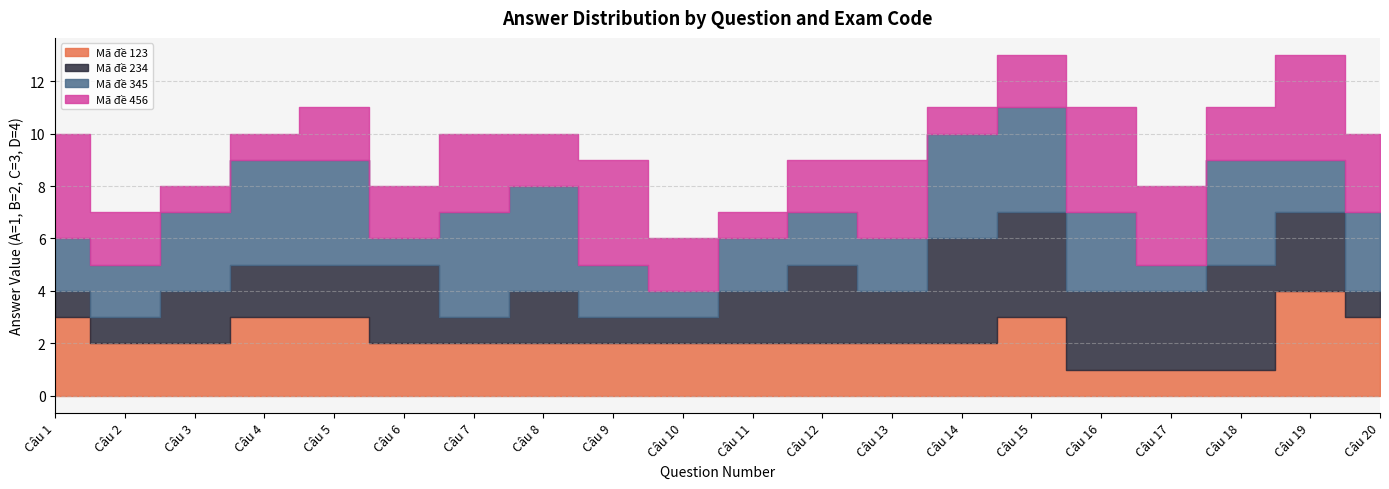

What is the approximate value of Mã đề 345 at Câu 12?

2